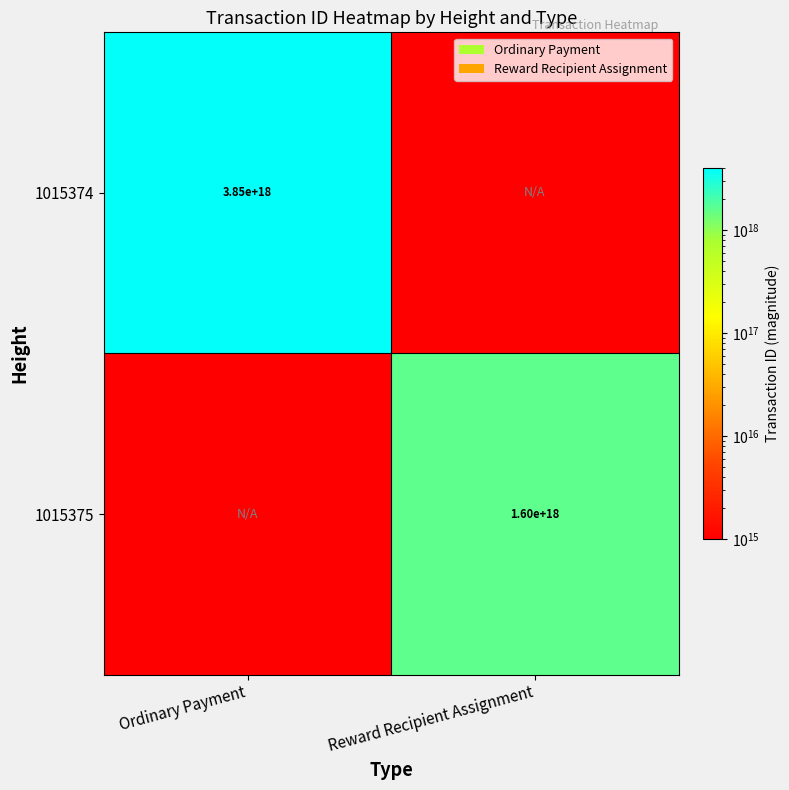

The 1015374 series shows 6330226438435813376 at Ordinary Payment. True or false?

False